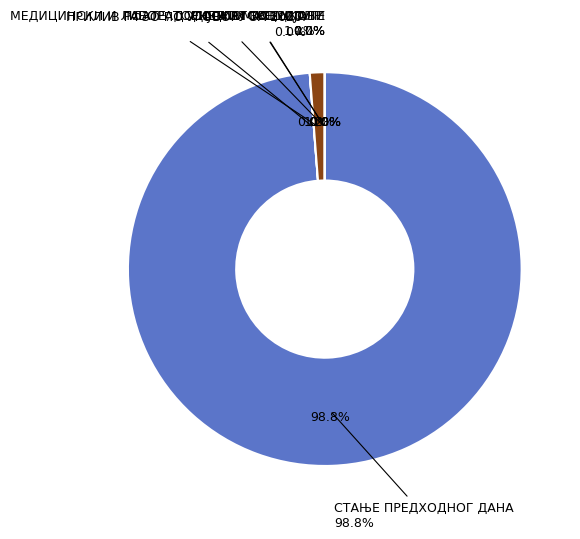

How many slices are in this pie chart?

6